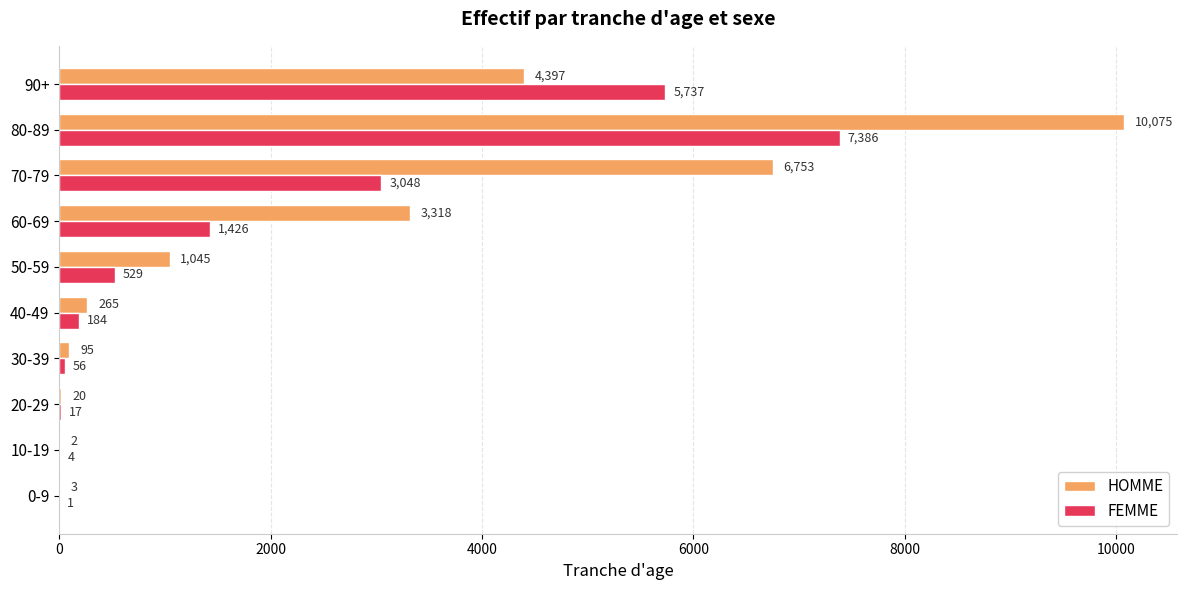

What is the sum of all FEMME values?

18388